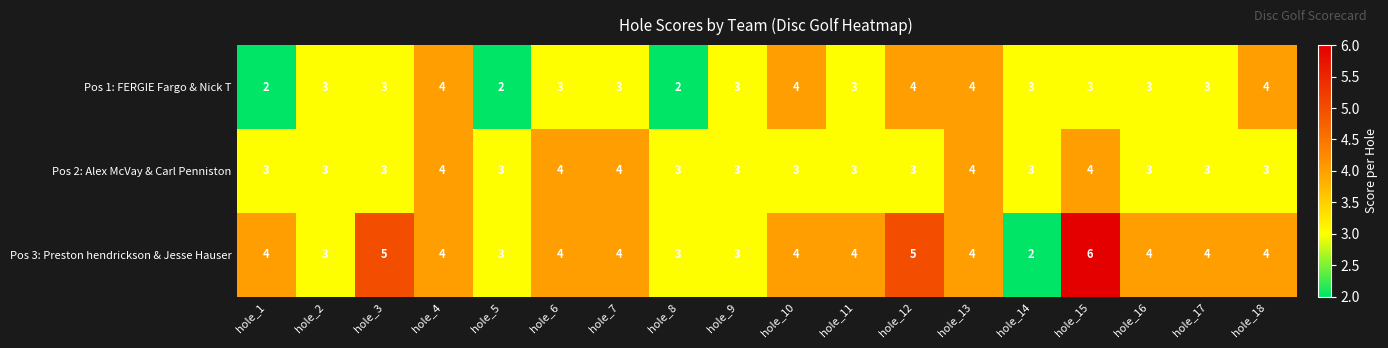

What value does the Pos 3: Preston hendrickson & Jesse Hauser series have at hole_6?

4